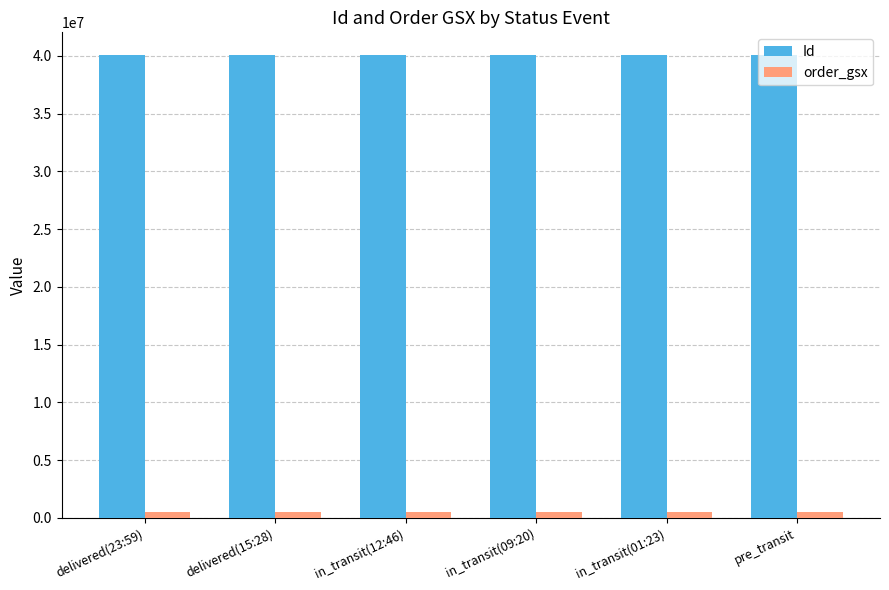

What is the highest value of the Id series?

40035703